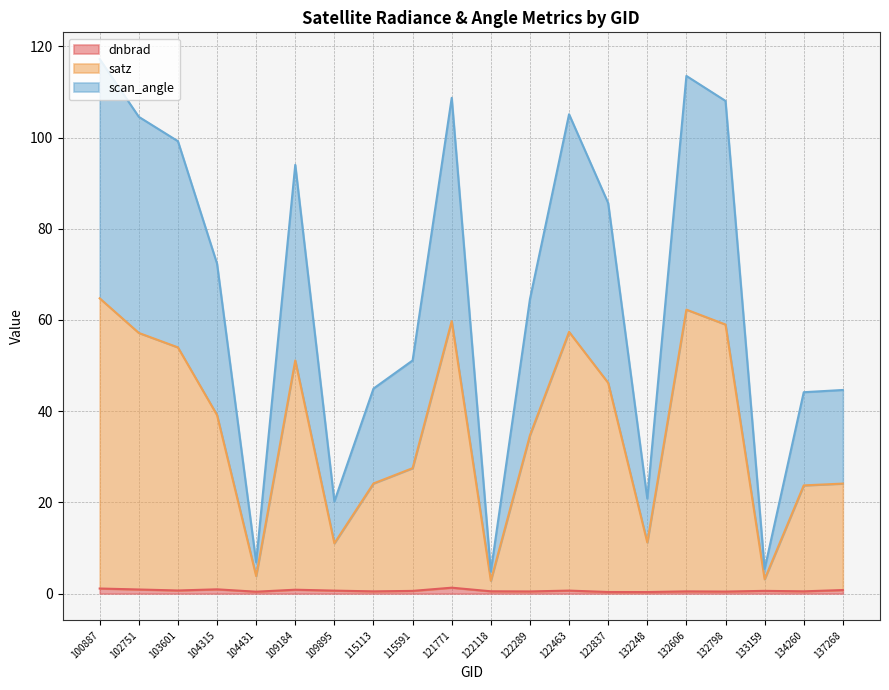

Where is satz nearest to the value 33?

122289